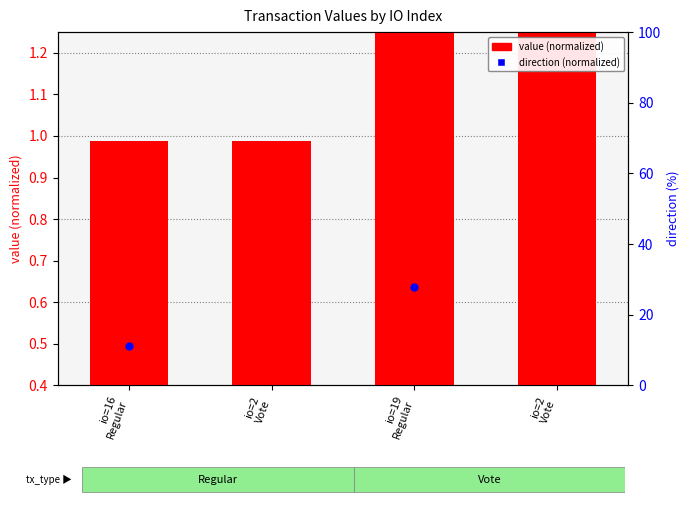

Which series contains the highest Y value?

direction (normalized)